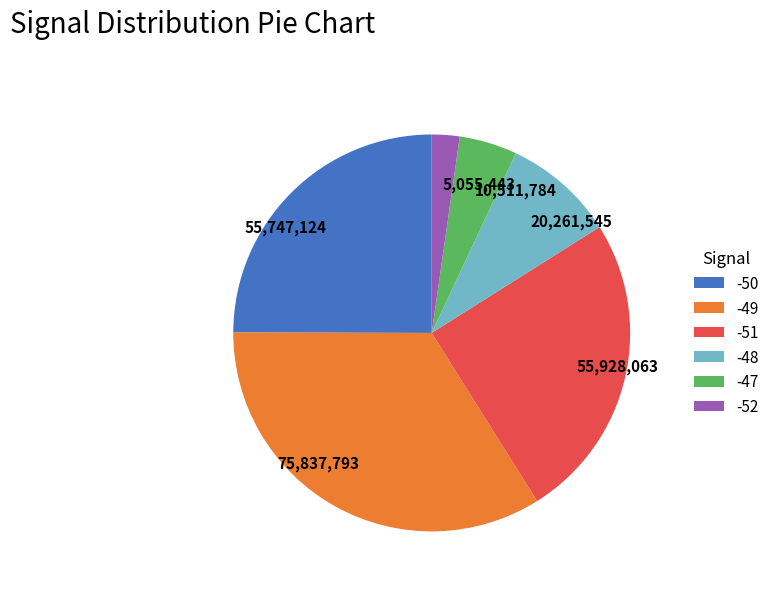

Approximately how many times larger is the value at -47 compared to -52?

2.1